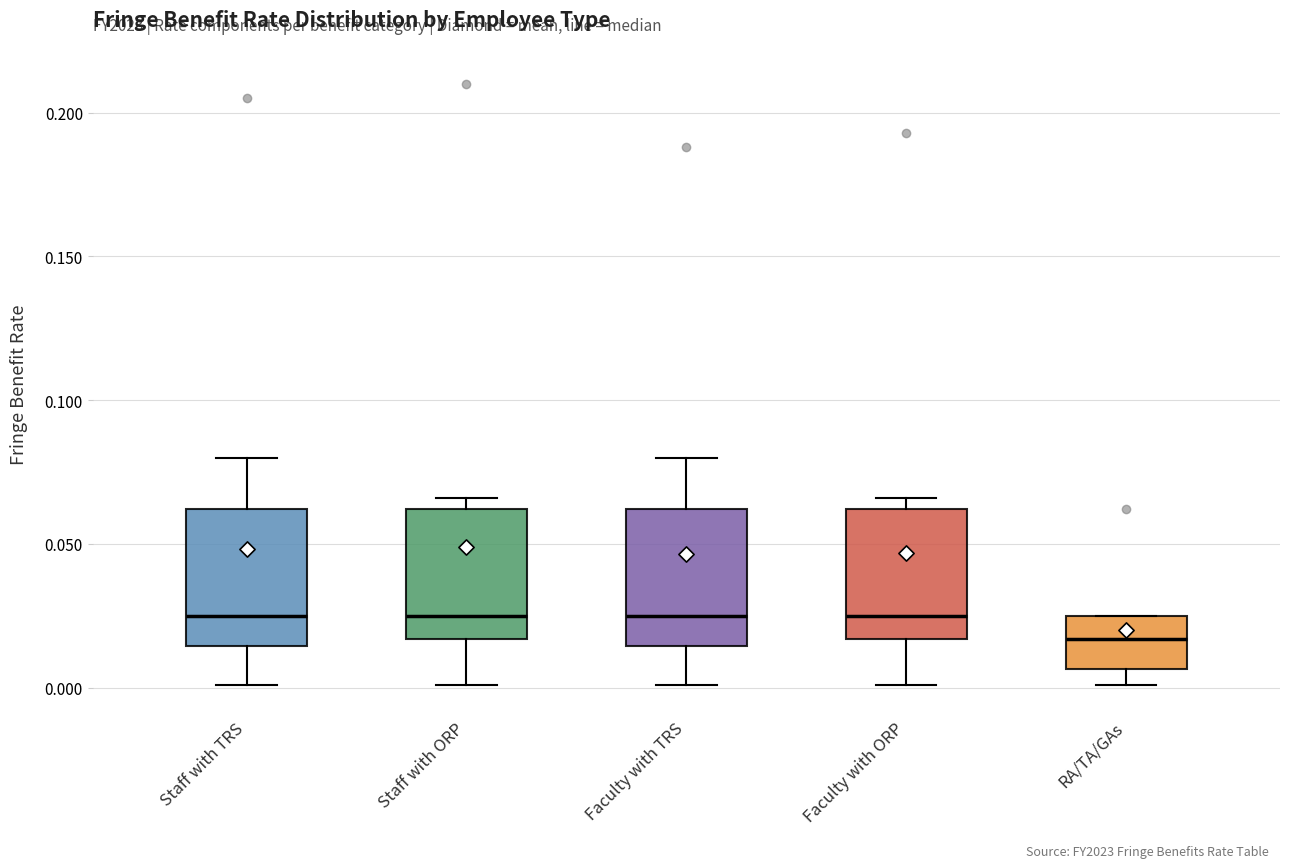

Reading left to right, read every box against the y-axis: the position of its median line, the range the box covers, and the ends of its whiskers. The values are not printed on the chart, so give them approximately, as read against the axis.

Staff with TRS: median 0.025, box 0.015 to 0.060, whiskers 0.000 to 0.080
Staff with ORP: median 0.025, box 0.015 to 0.060, whiskers 0.000 to 0.065
Faculty with TRS: median 0.025, box 0.015 to 0.060, whiskers 0.000 to 0.080
Faculty with ORP: median 0.025, box 0.015 to 0.060, whiskers 0.000 to 0.065
RA/TA/GAs: median 0.015, box 0.005 to 0.025, whiskers 0.000 to 0.025